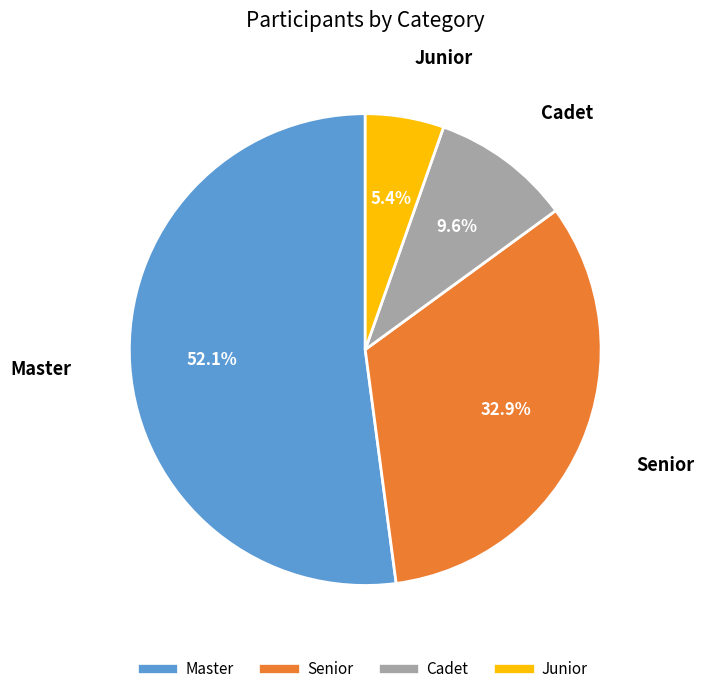

Which category has the biggest portion of the pie?

Master